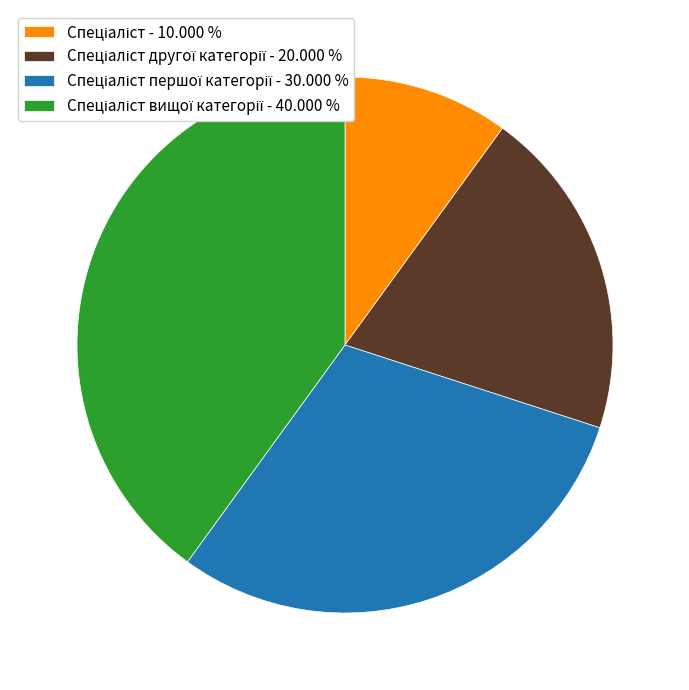

Does any single category account for the majority?

No